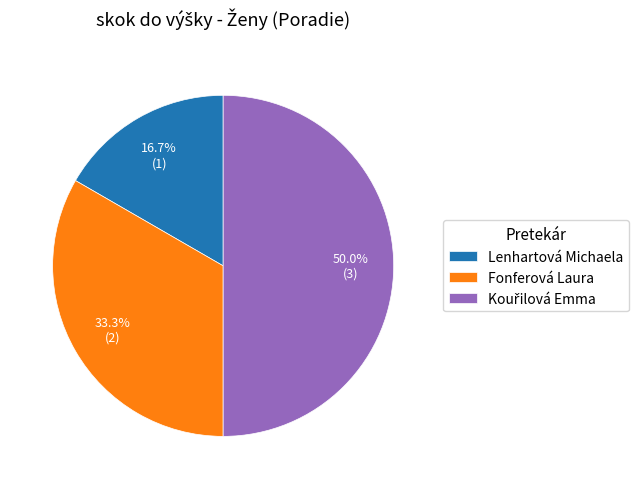

How many slices are in this pie chart?

3